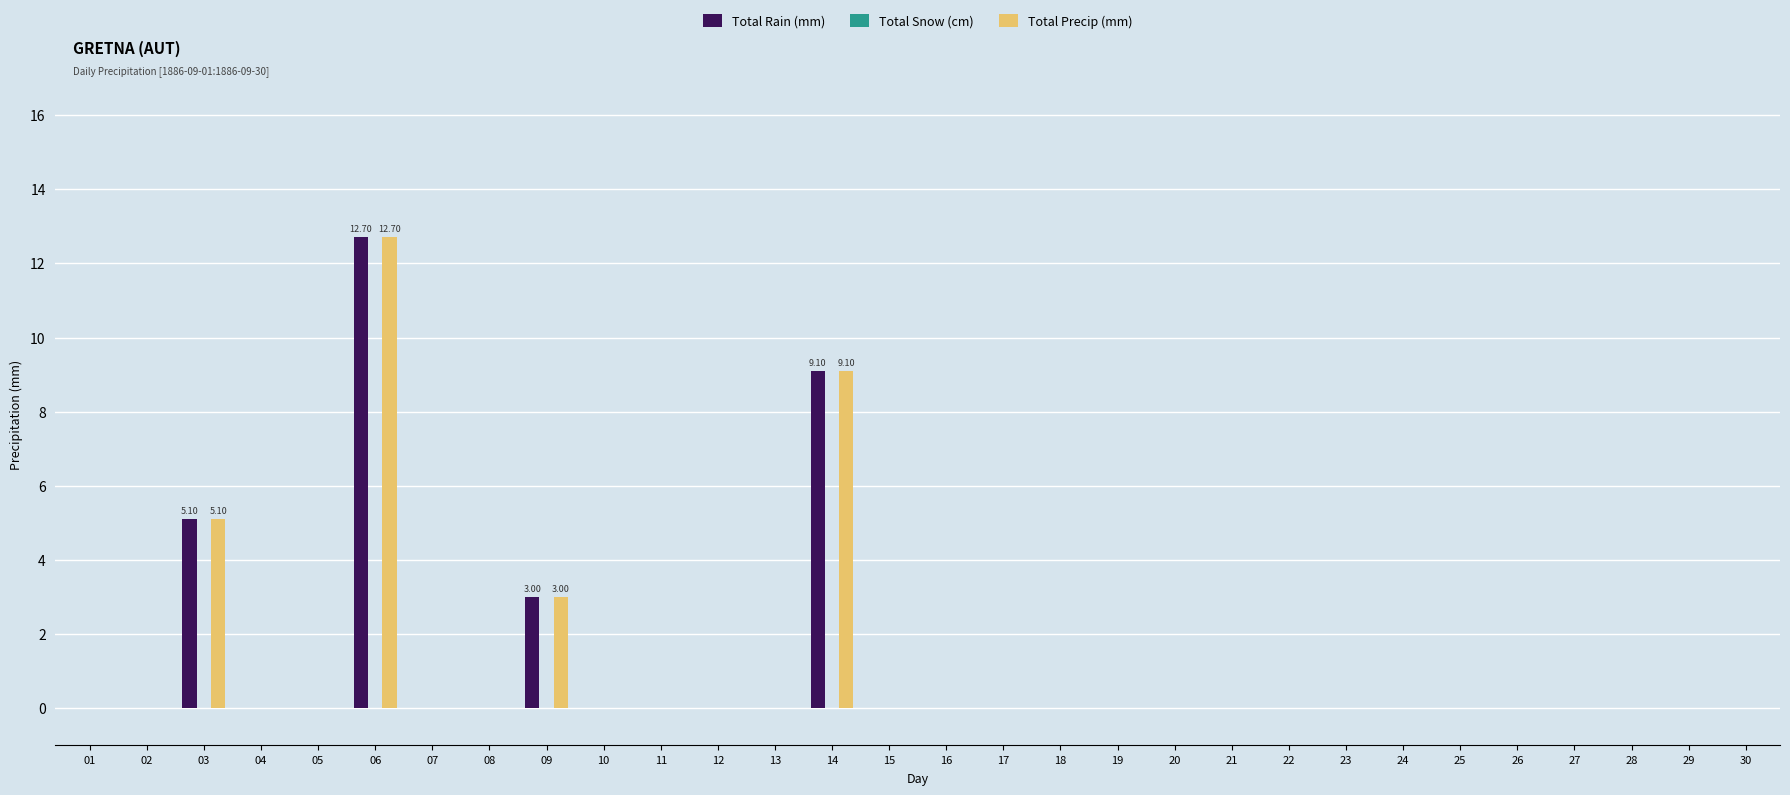

What is the sum of the Total Precip (mm) values at 30 and 06?

12.7